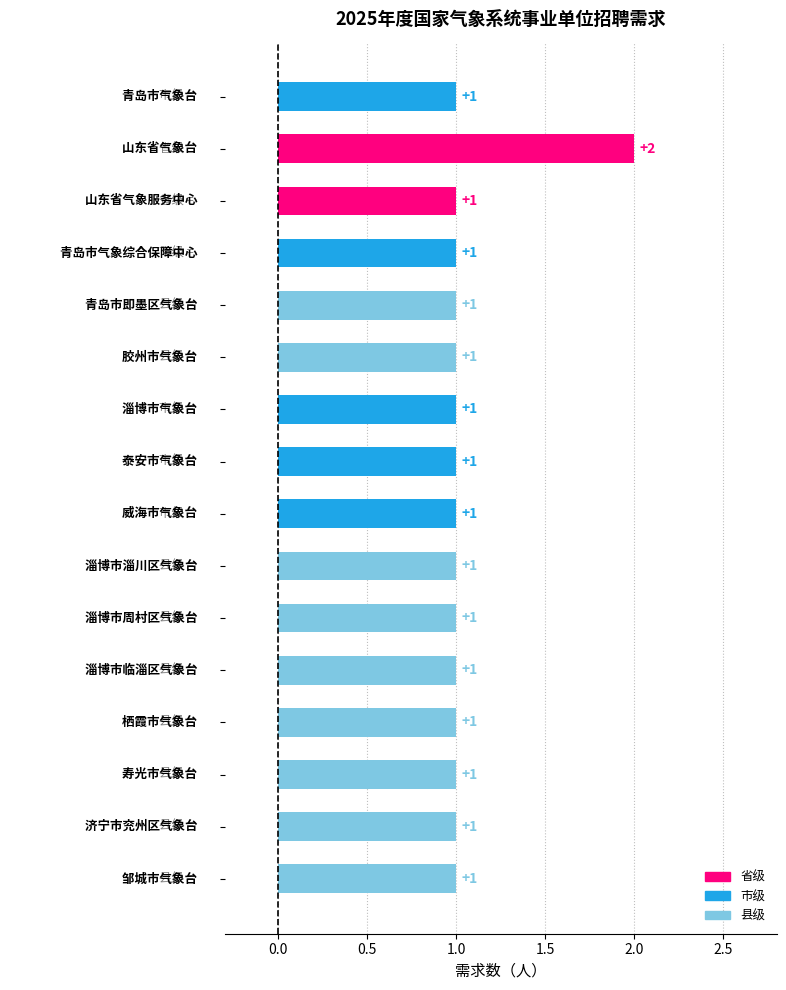

What is the value of the 9th bar from the top?

1